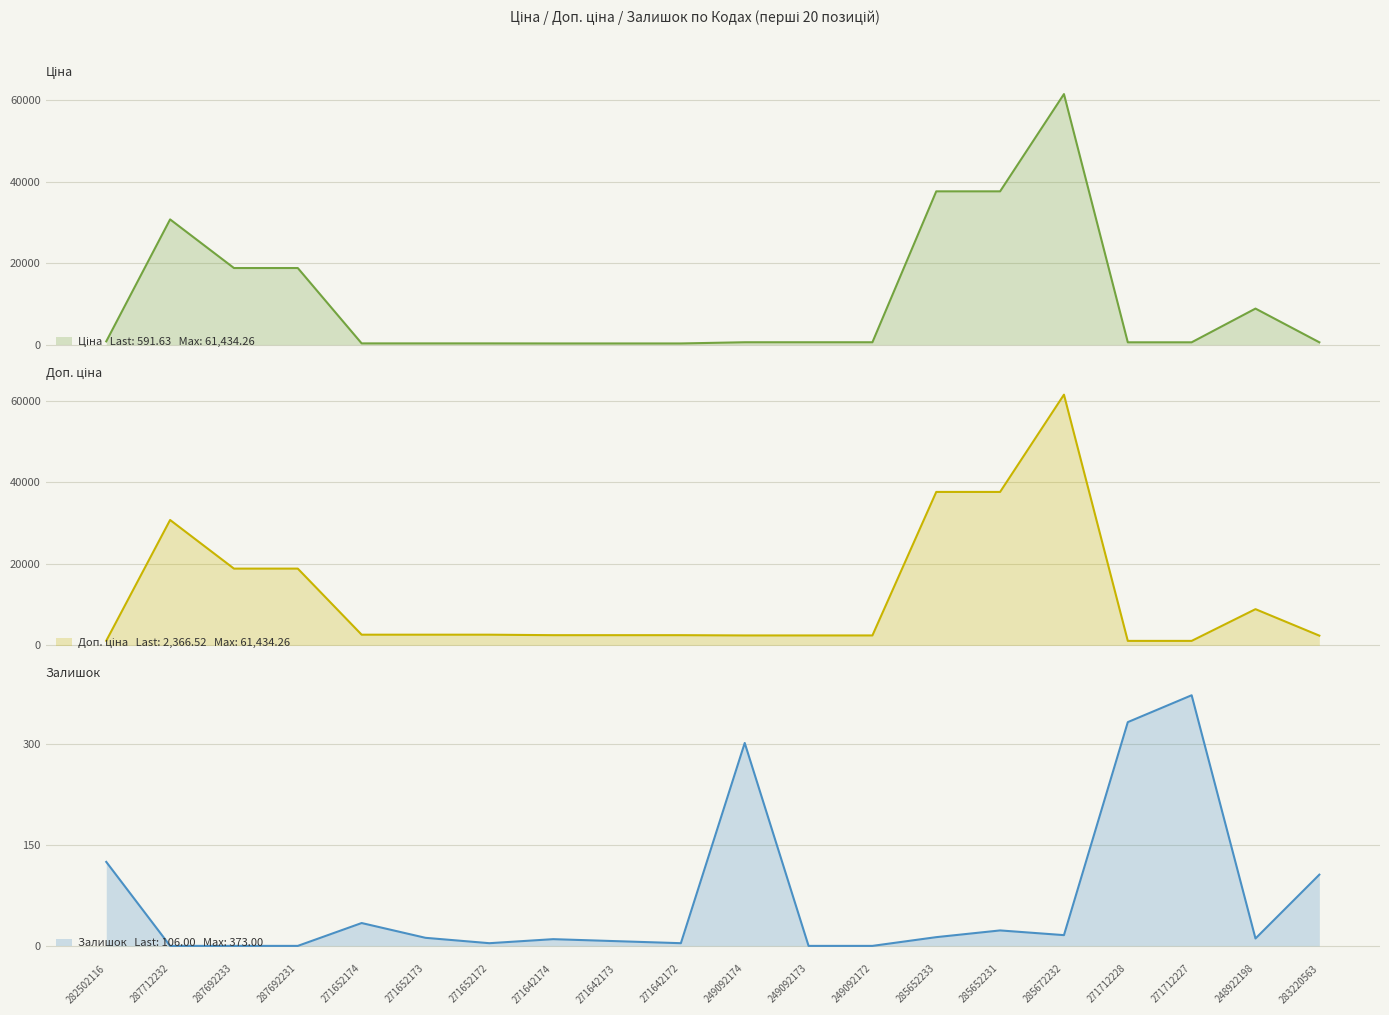

How many data points does each series have?

20